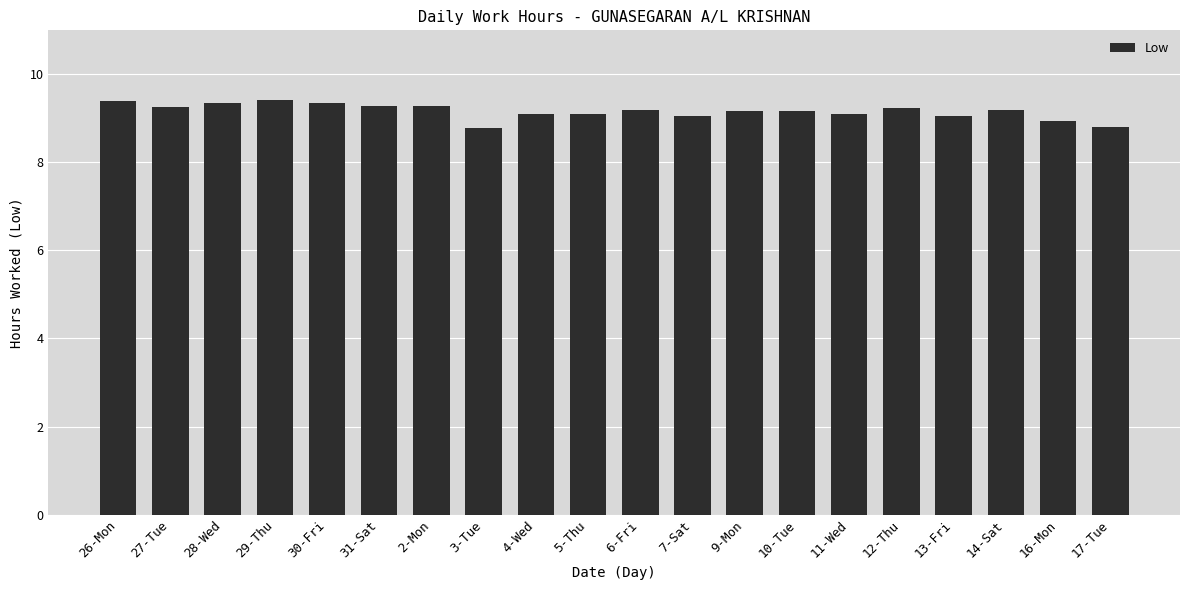

Is it true that the value at 6-Fri is 12.9?

False